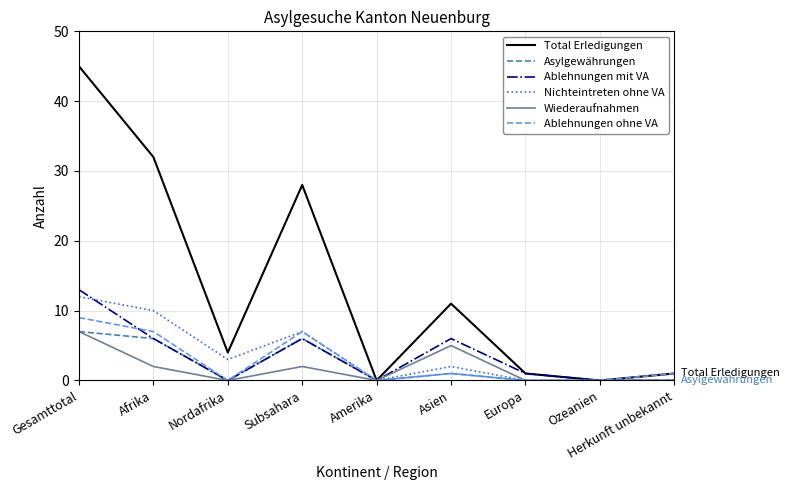

What is the approximate value of Ablehnungen mit VA at Subsahara, to the nearest 10?

10